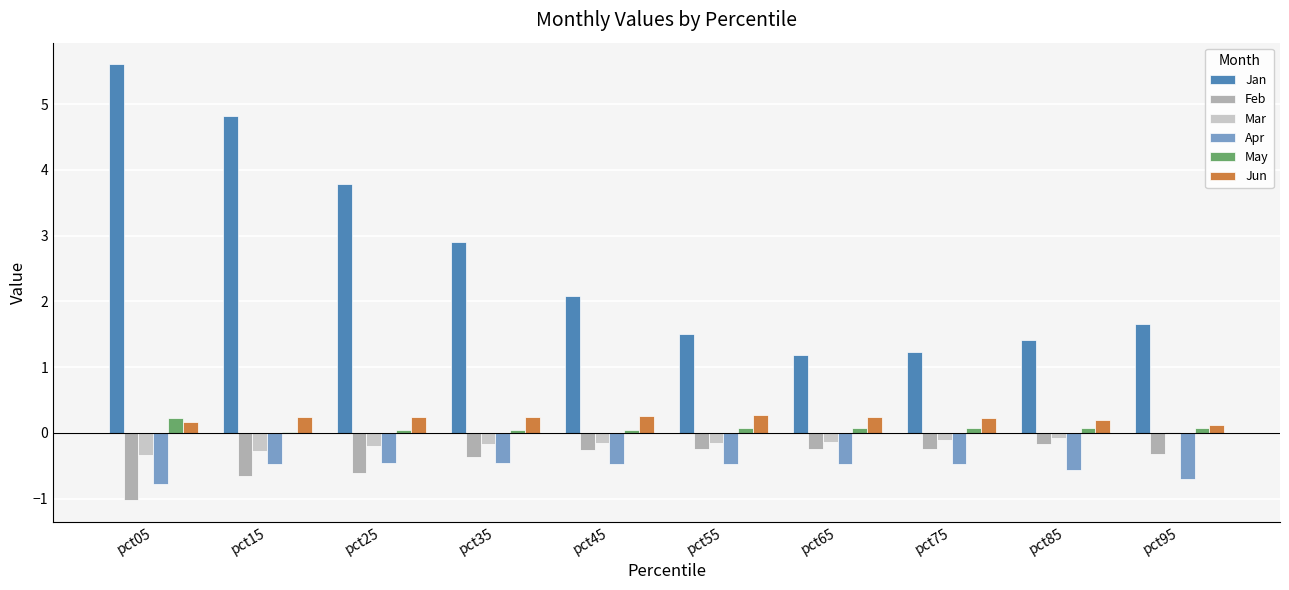

Which series has the largest total across all categories?

Jan